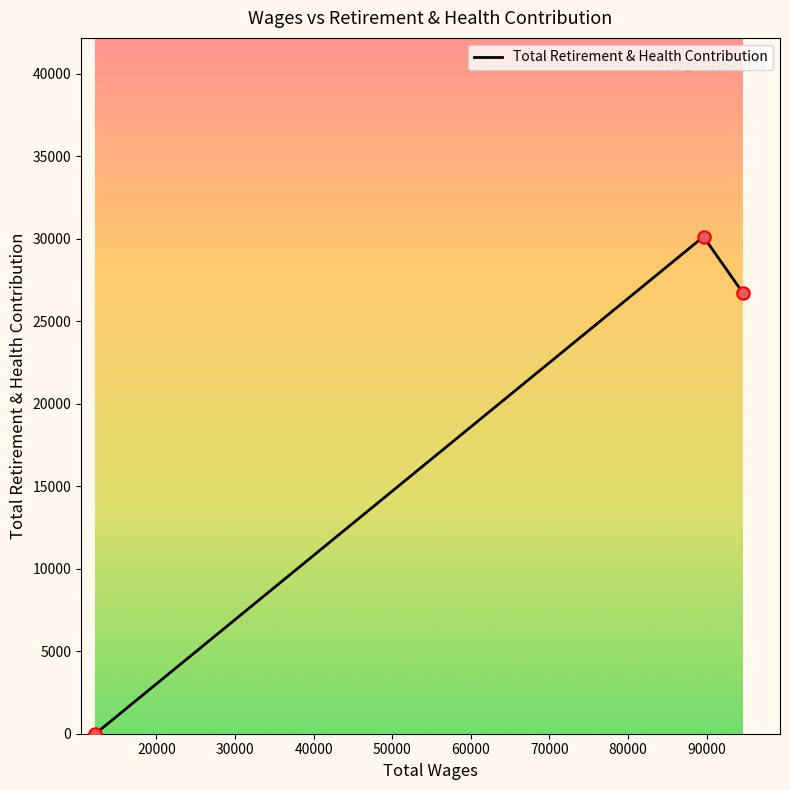

What is the change in value from 94595.0 to 12236.0?

-26715